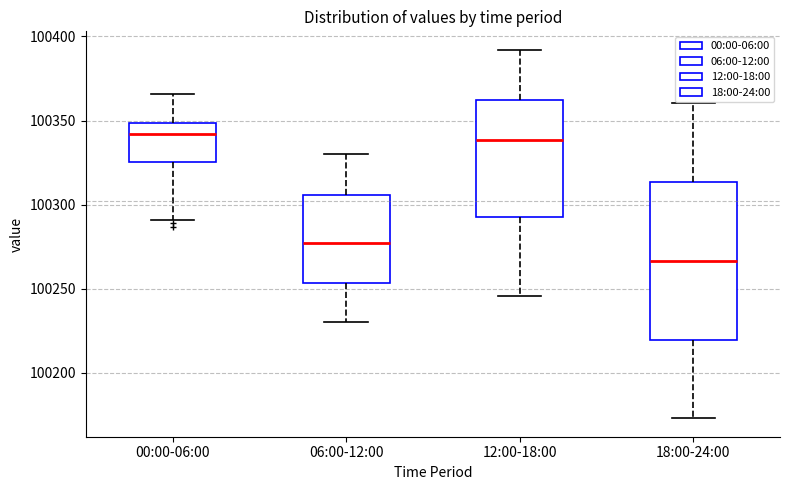

Reading left to right, read every box against the y-axis: the position of its median line, the range the box covers, and the ends of its whiskers. The values are not printed on the chart, so give them approximately, as read against the axis.

00:00-06:00: median 100340, box 100325 to 100350, whiskers 100290 to 100365
06:00-12:00: median 100275, box 100255 to 100305, whiskers 100230 to 100330
12:00-18:00: median 100340, box 100295 to 100360, whiskers 100245 to 100390
18:00-24:00: median 100265, box 100220 to 100315, whiskers 100175 to 100360